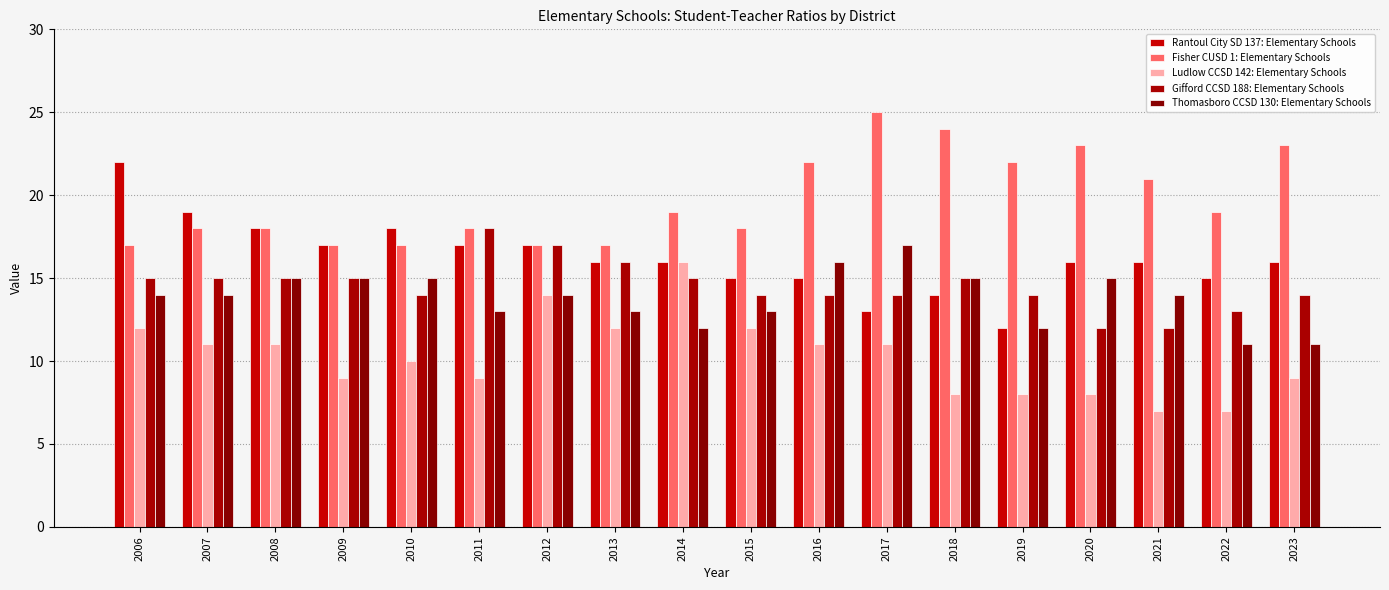

Which series has the largest total across all categories?

Fisher CUSD 1: Elementary Schools